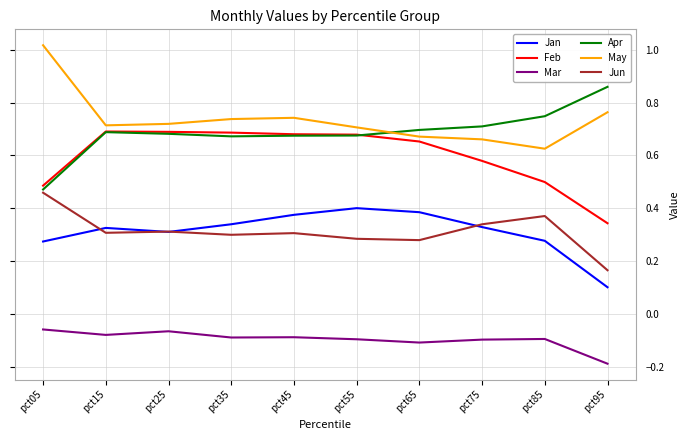

Rank the series by their maximum value, from highest to lowest.

May, Apr, Feb, Jun, Jan, Mar